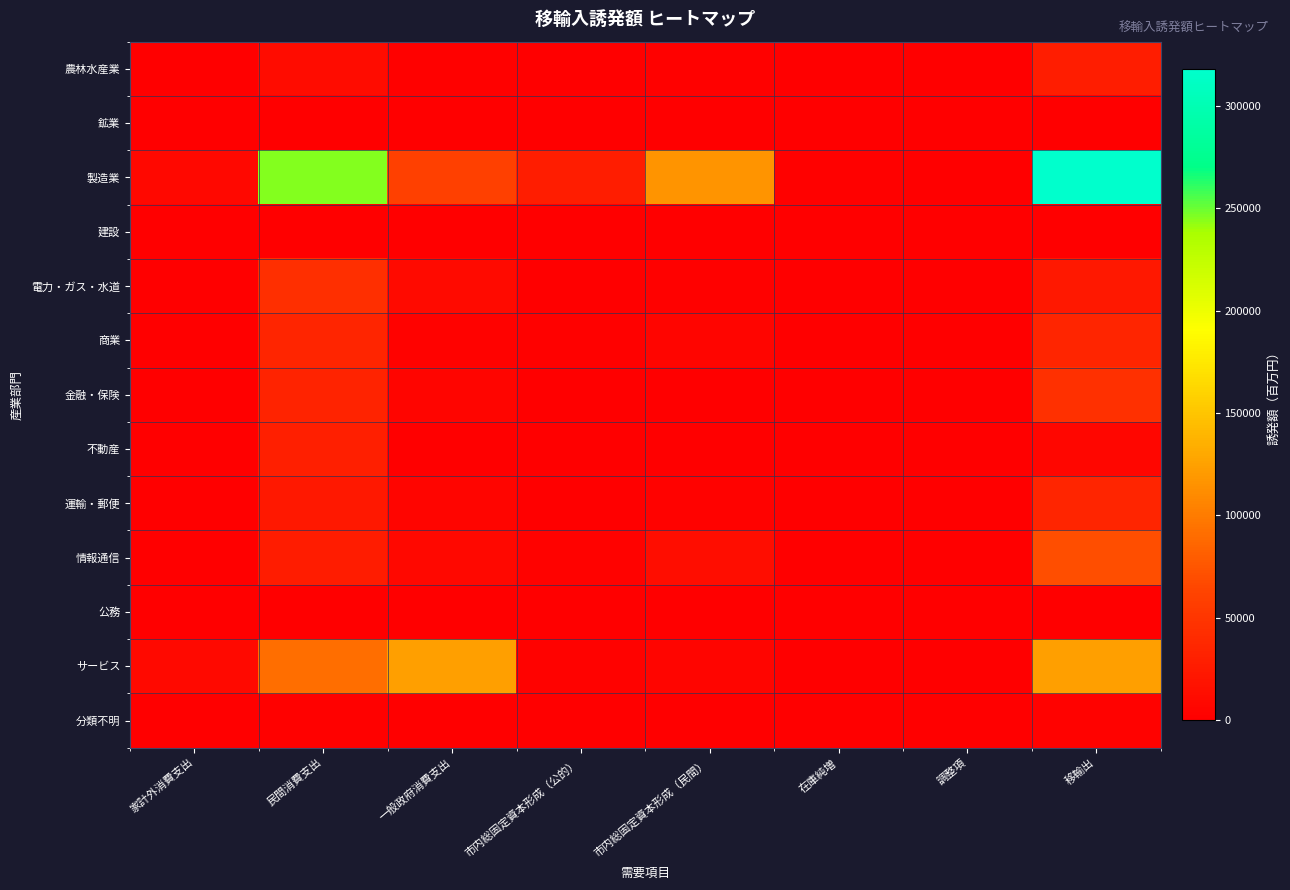

List the series in order of their peak value, highest first.

製造業, サービス, 情報通信, 金融・保険, 電力・ガス・水道, 商業, 運輸・郵便, 不動産, 農林水産業, 分類不明, 鉱業, 建設, 公務